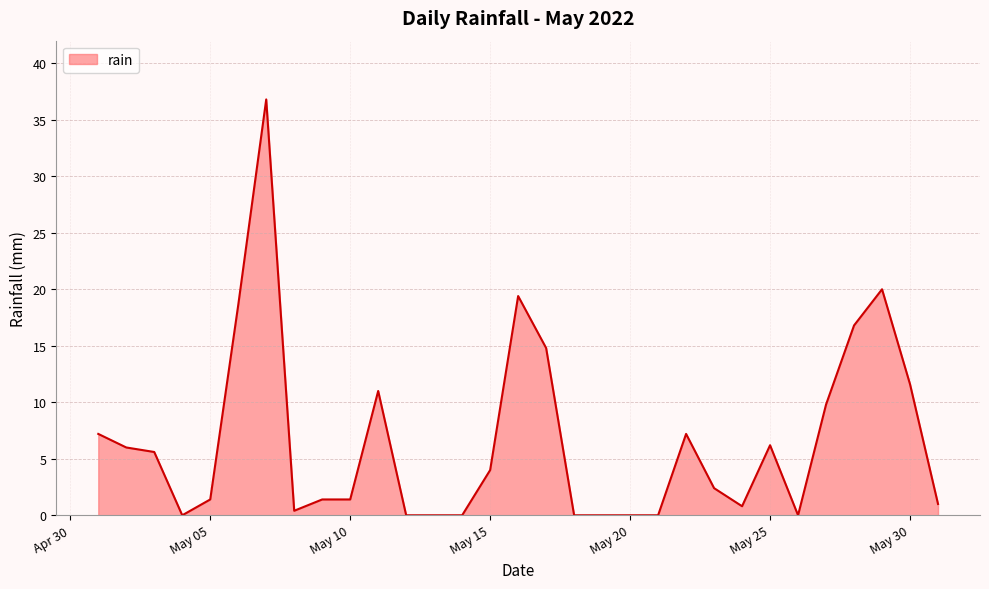

What is the greatest value displayed?

36.8